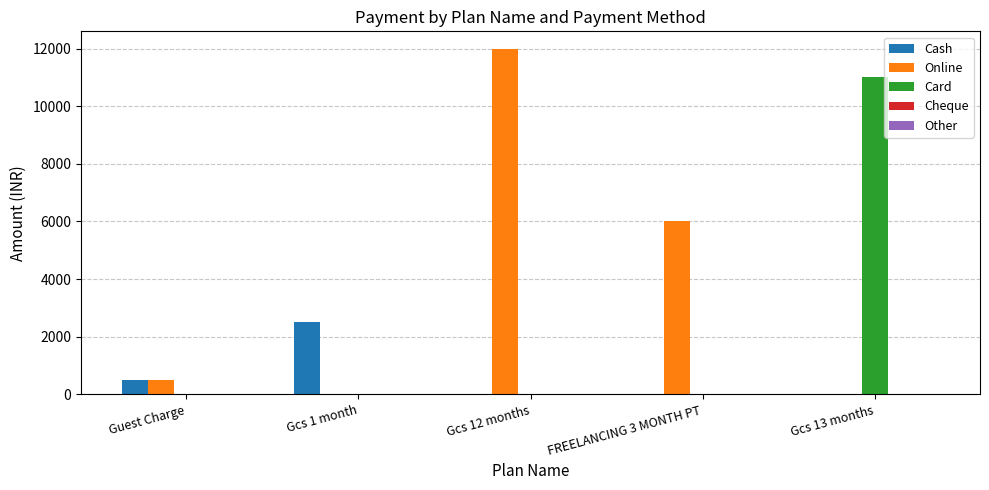

At which label does Cash reach its peak?

Gcs 1 month